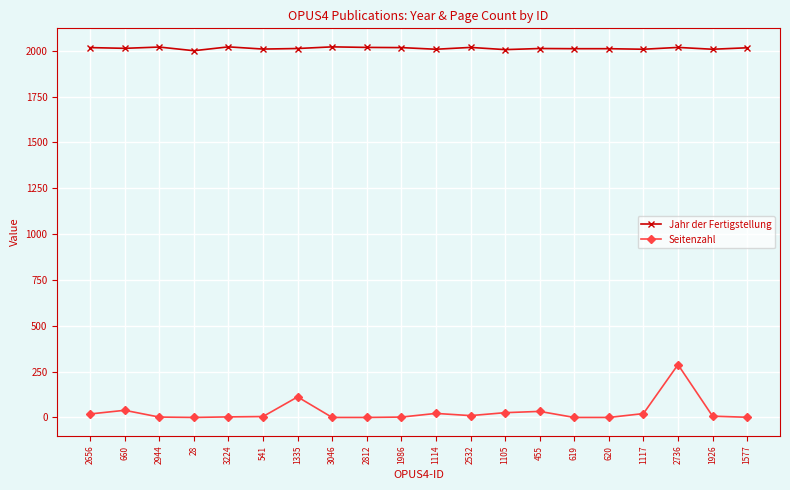

List the series in order of their overall mean, highest first.

Jahr der Fertigstellung, Seitenzahl